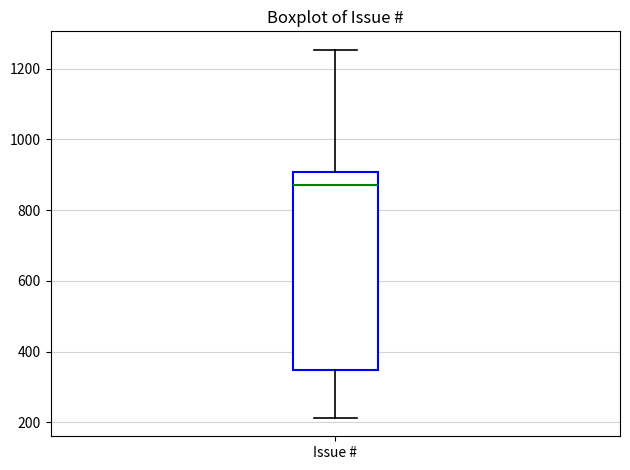

Where does the median line of the box for Issue # sit on the y-axis? The values are not printed on the chart, so give them approximately, as read against the axis.

880